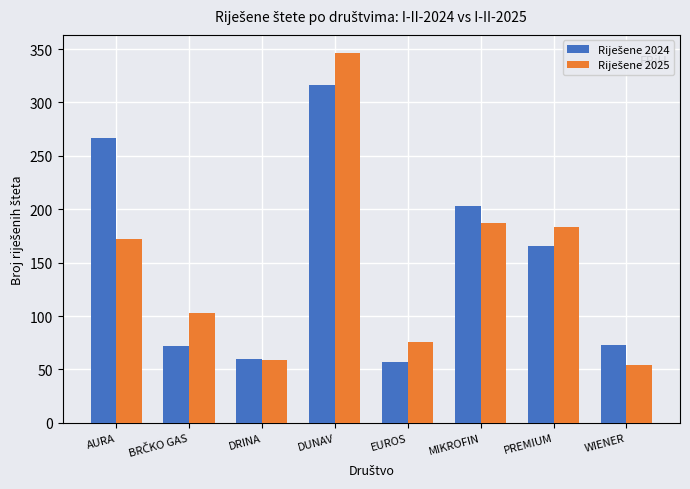

What is the smallest value displayed?

54